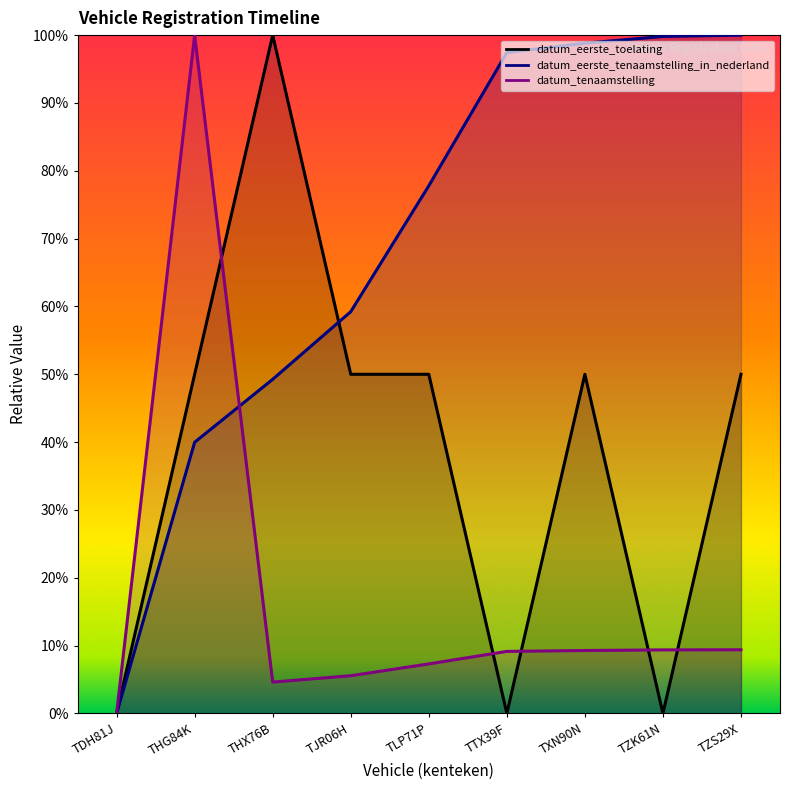

Rank the series by their average value, from highest to lowest.

datum_eerste_tenaamstelling_in_nederland, datum_eerste_toelating, datum_tenaamstelling